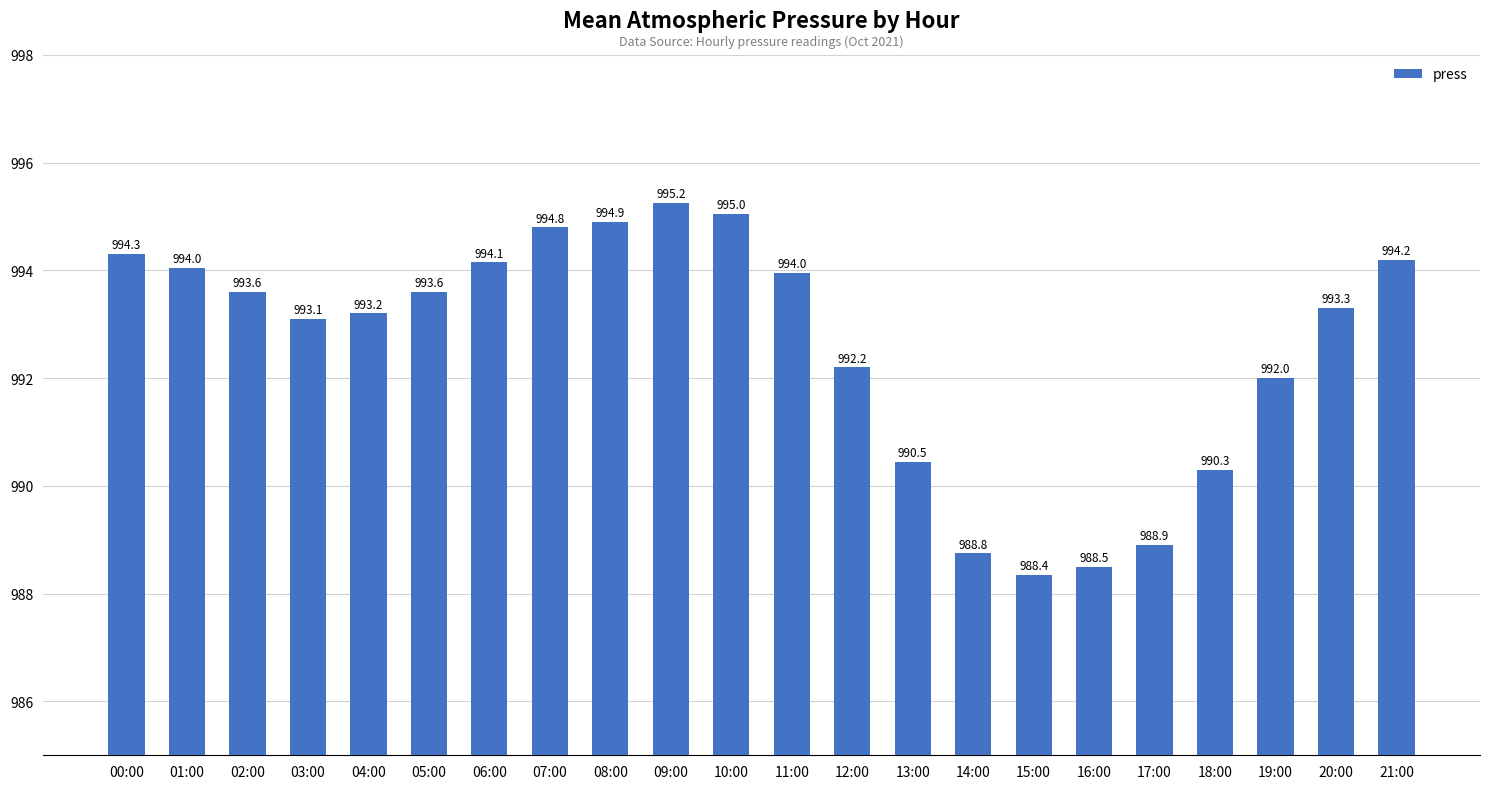

What is the ratio of the value at 11:00 to the value at 10:00?

1.0